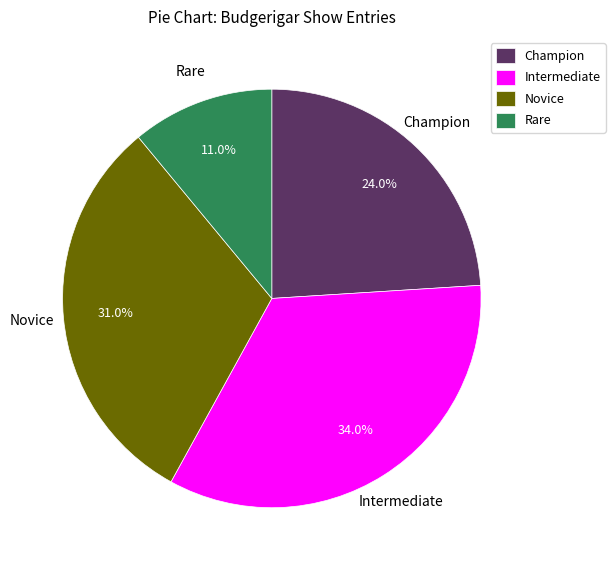

Combined, what portion of the pie is Rare and Champion?

35.0%